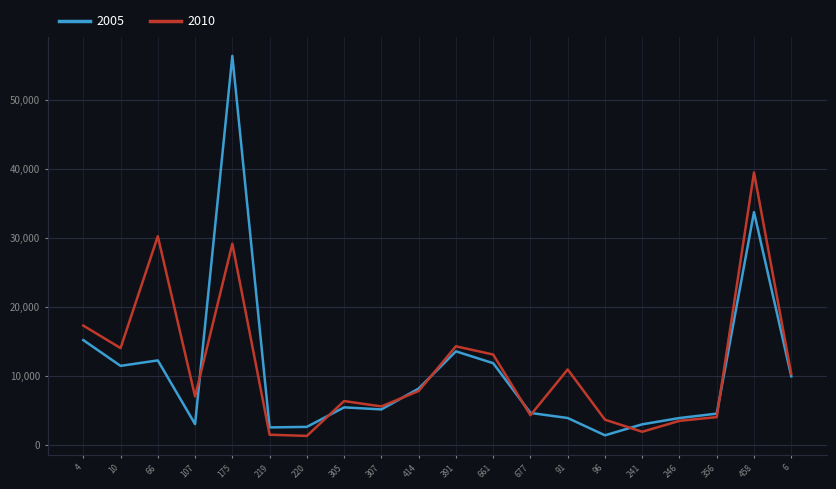

Rank the series by their maximum value, from highest to lowest.

2005, 2010